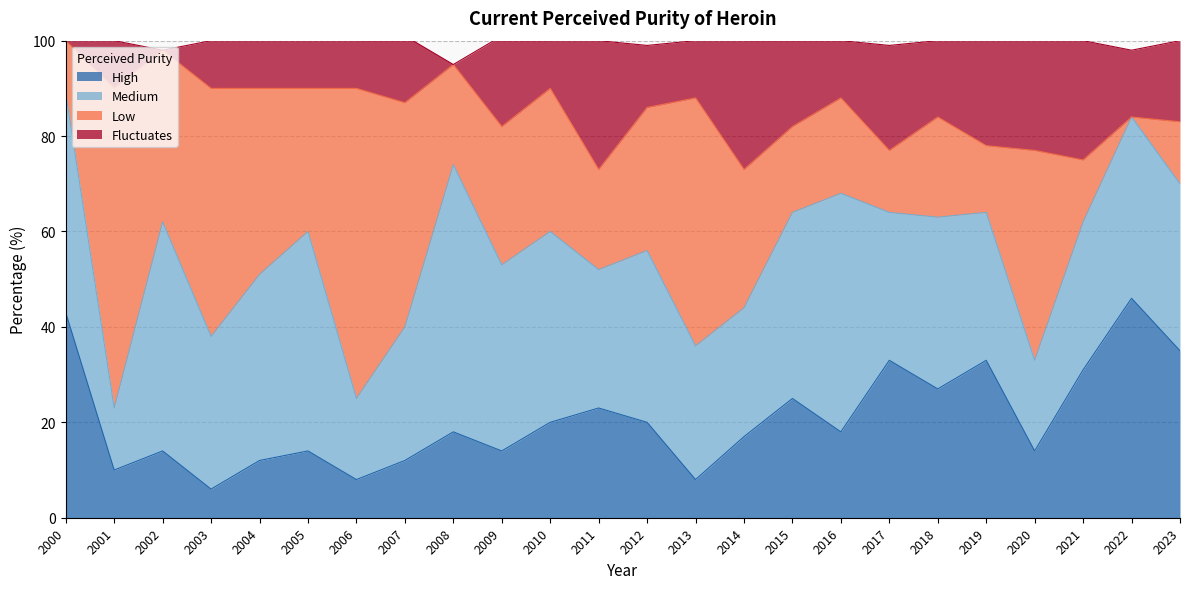

What is the sum of all High values?

501